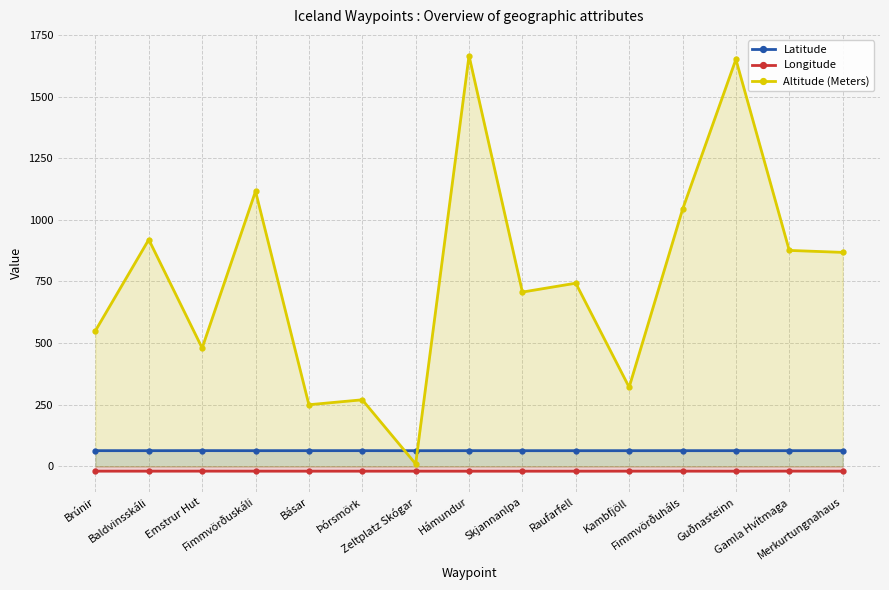

True or false: Longitude and Altitude (Meters) cross at least once.

False